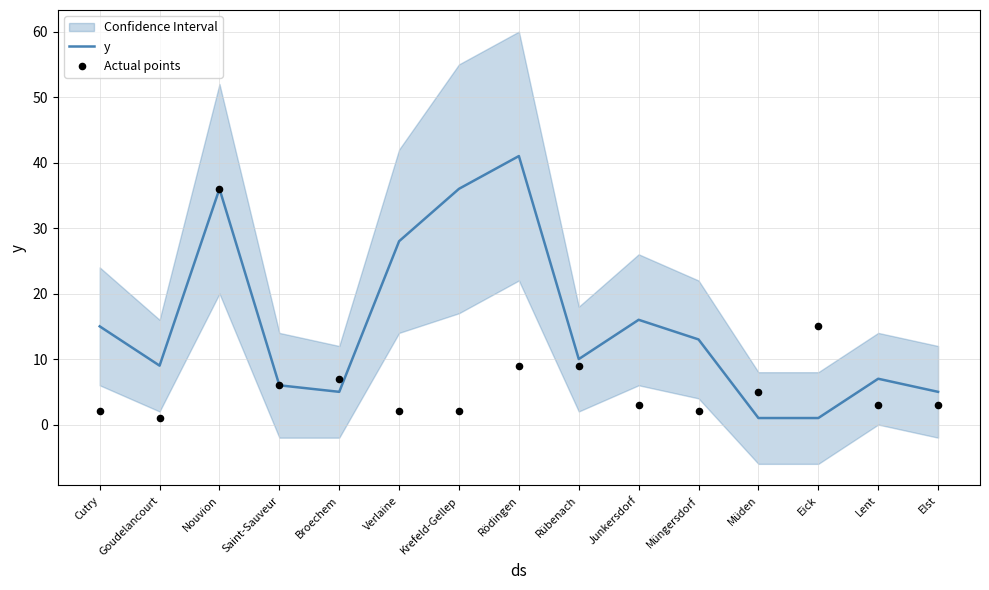

Which series has the widest spread of Y values?

y